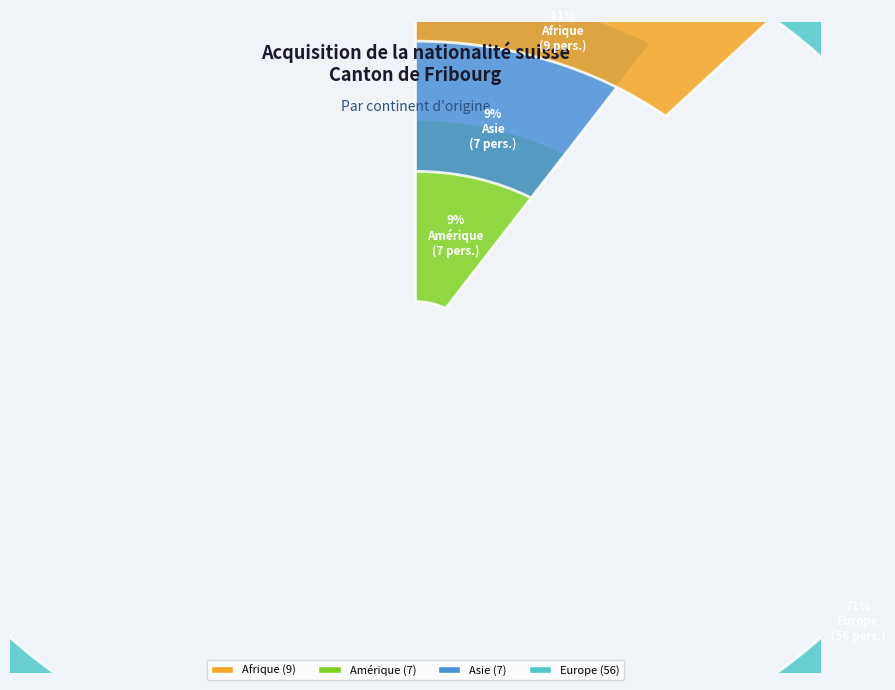

What is the change in value from Asie to Europe?

+49